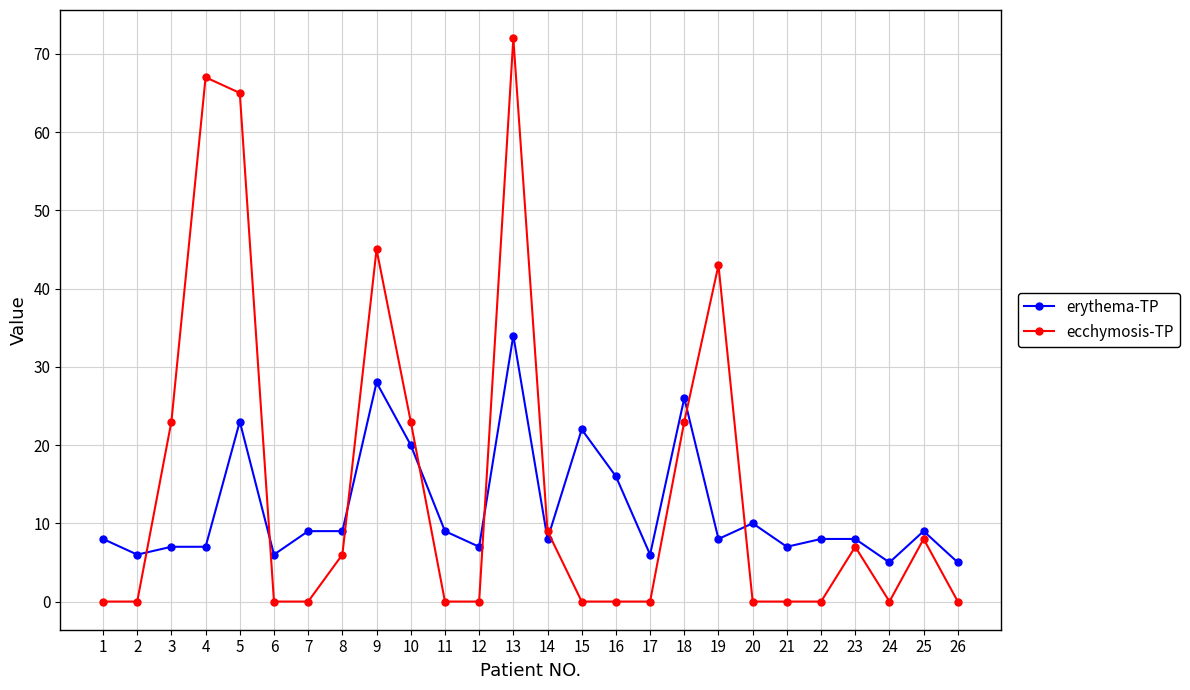

Which category has the highest value in the ecchymosis-TP series?

13